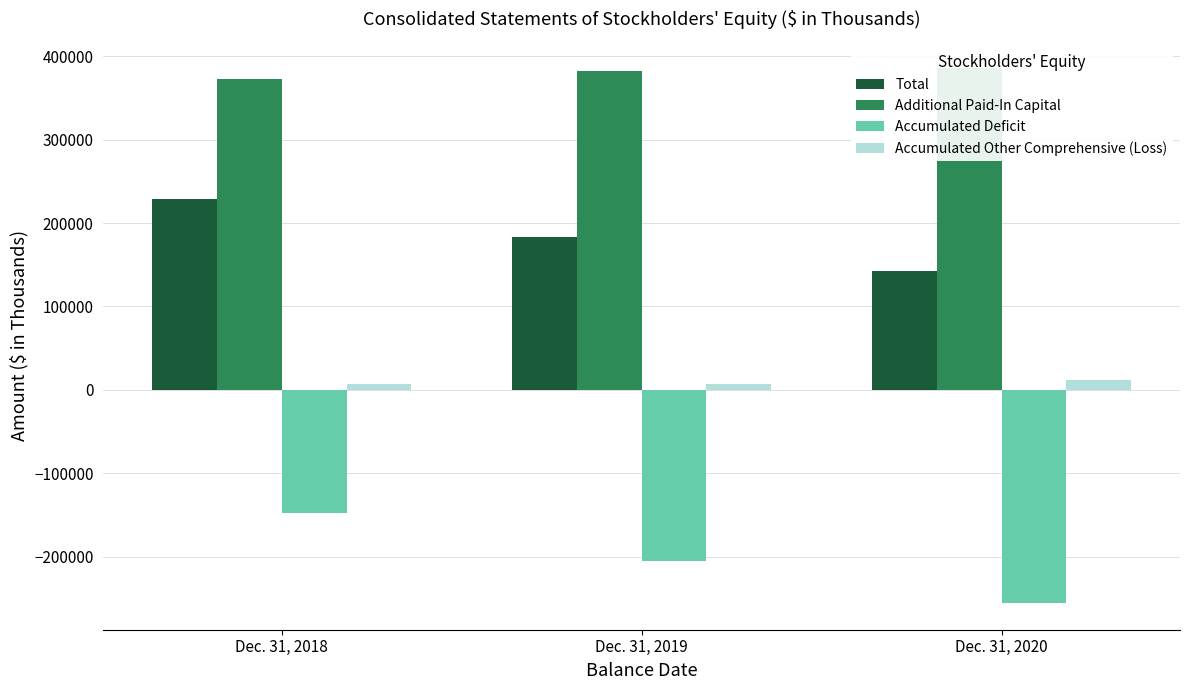

What is the value of the Additional Paid-In Capital bar at the 1st from the left?

372316